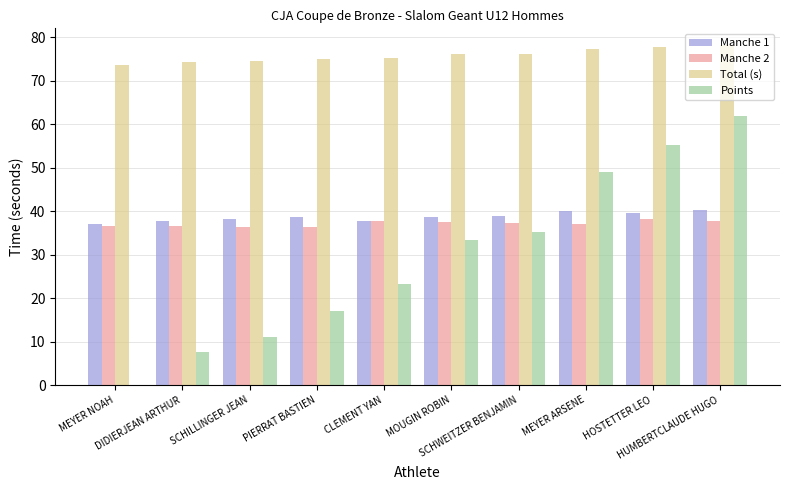

What is the maximum value shown in the chart?

78.2